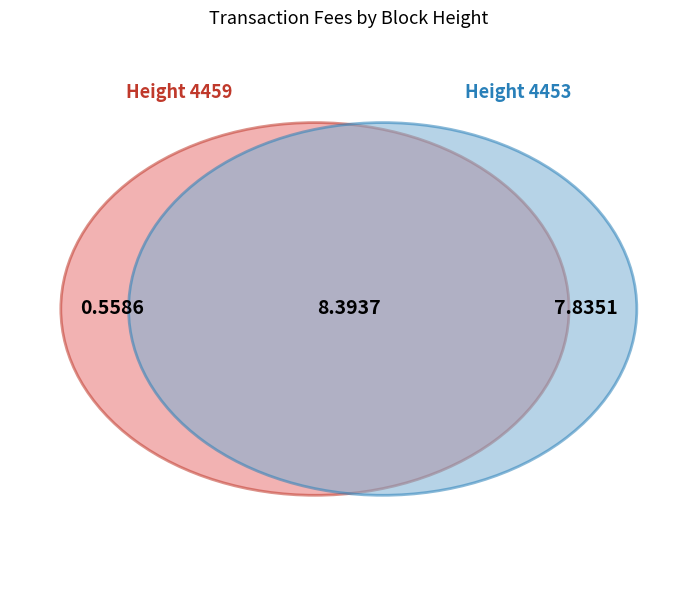

How many segments does this pie chart have?

2